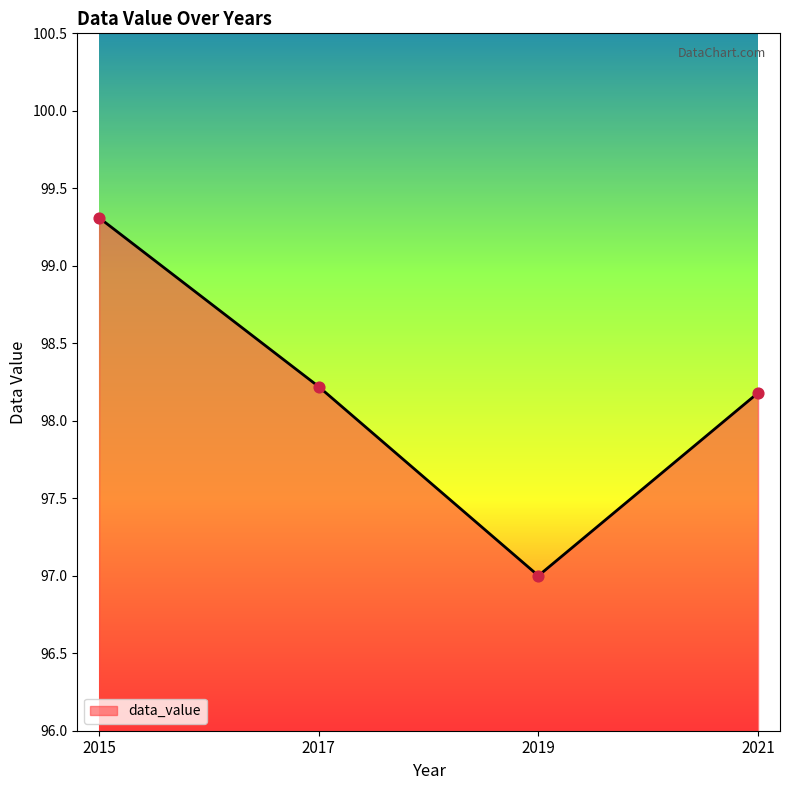

Approximately how many times larger is the value at 2021 compared to 2017?

1.0